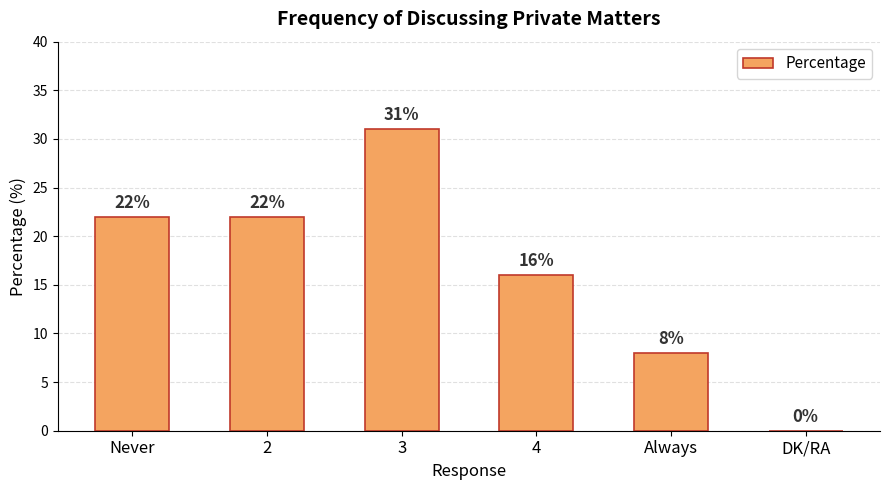

Are the bars horizontal?

No